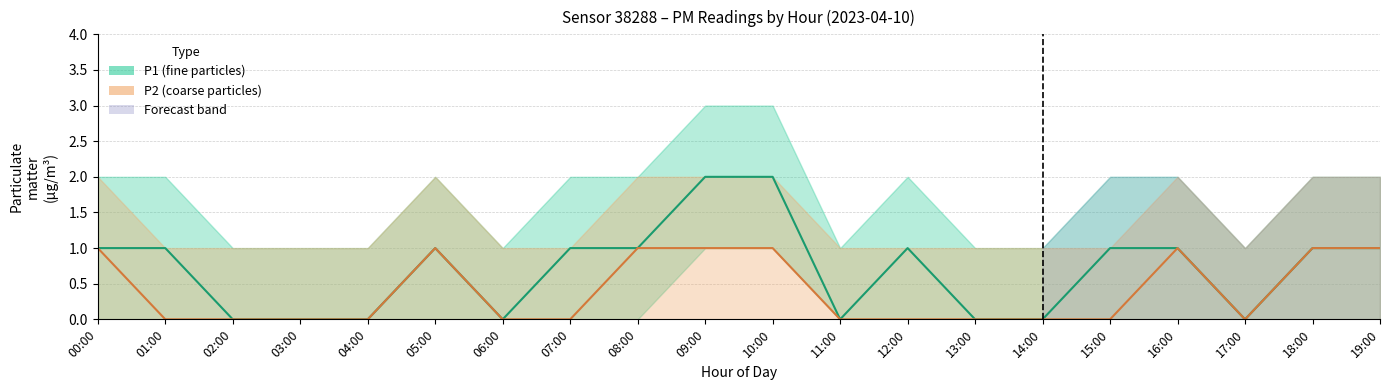

Count the P1_upper values in the range 1 to 2.

18